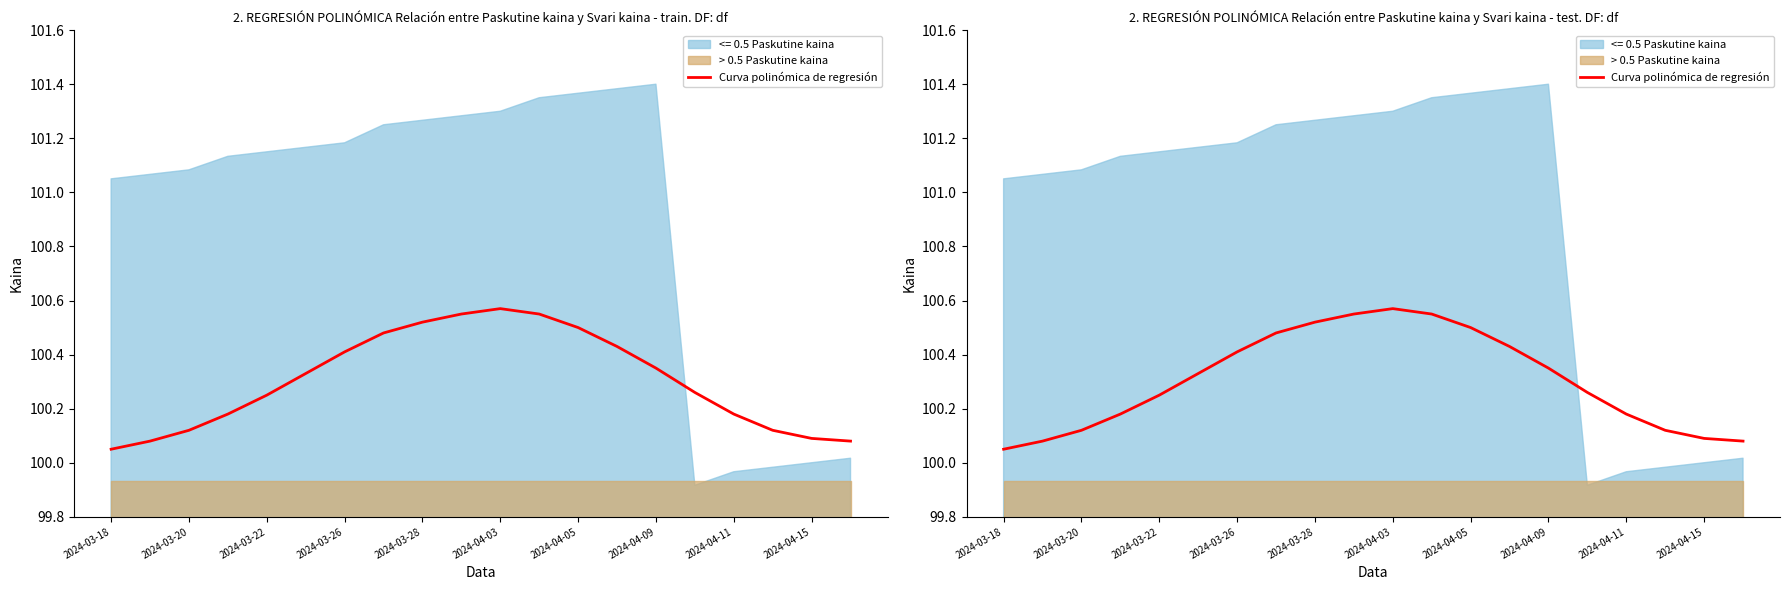

What is the sum of all values?

2006.1